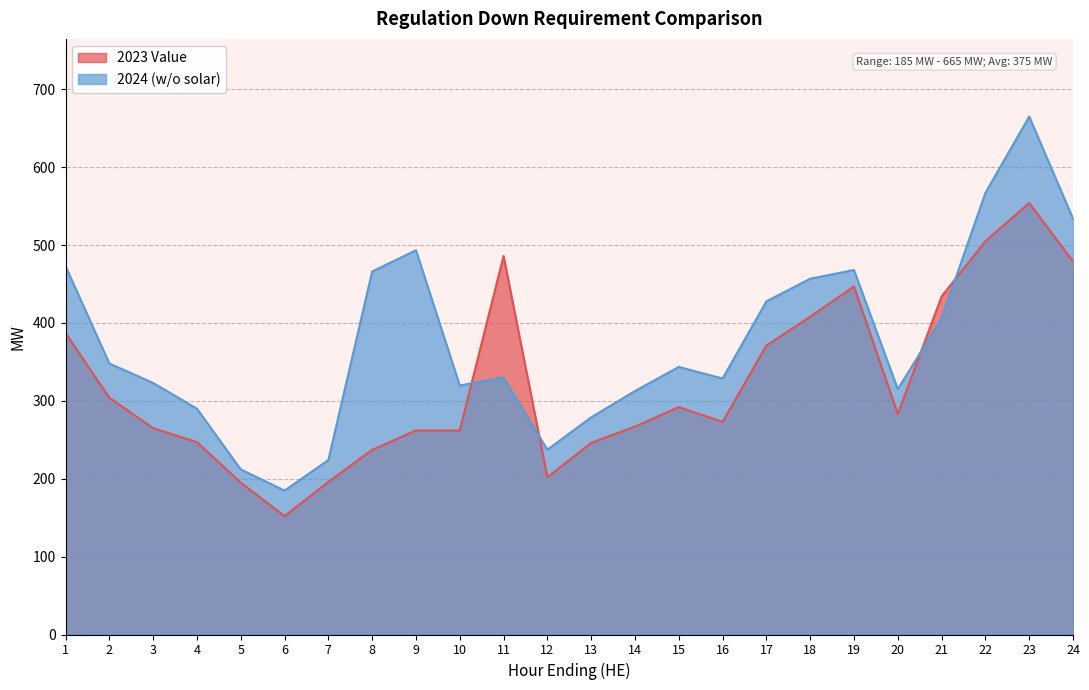

Count the number of data series in this chart.

2